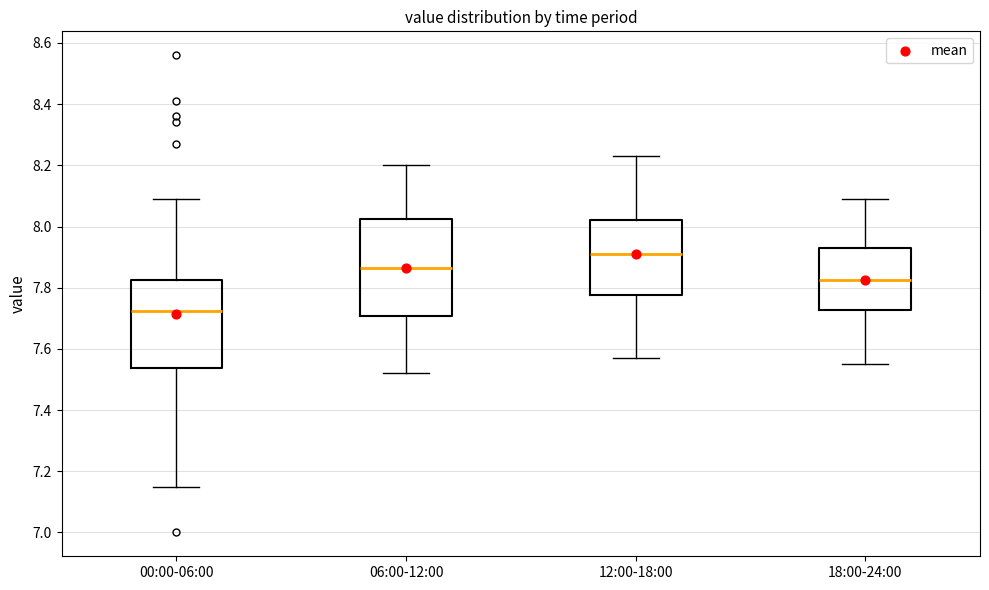

Reading left to right, transcribe this box plot: for each box, give where its median line is, the range the box spans, and where its two whiskers end, as read against the y-axis. The values are not printed on the chart, so give them approximately, as read against the axis.

00:00-06:00: median 7.72, box 7.54 to 7.82, whiskers 7.16 to 8.10
06:00-12:00: median 7.86, box 7.70 to 8.02, whiskers 7.52 to 8.20
12:00-18:00: median 7.92, box 7.78 to 8.02, whiskers 7.58 to 8.24
18:00-24:00: median 7.82, box 7.72 to 7.94, whiskers 7.56 to 8.10